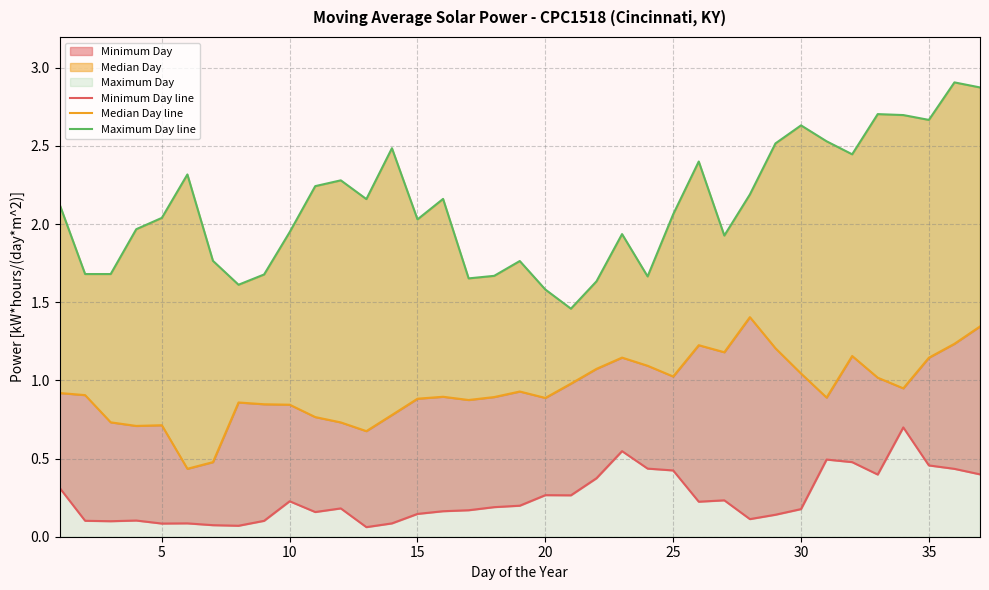

Is it true that Minimum Day line equals 0.9 at 22?

False